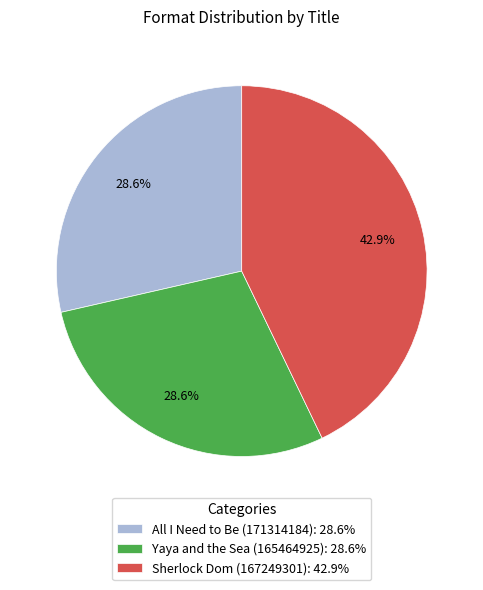

Is the sum of All I Need to Be (171314184): 28.6% and Yaya and the Sea (165464925): 28.6% greater than half?

Yes